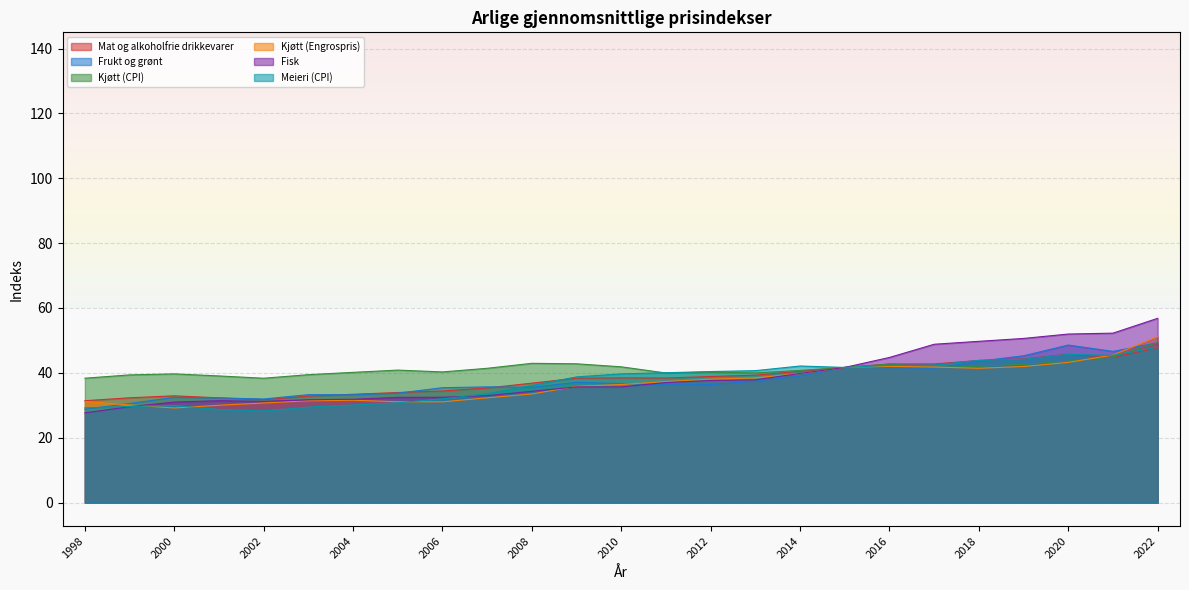

What is the approximate value of Mat og alkoholfrie drikkevarer at 2006?

34.4